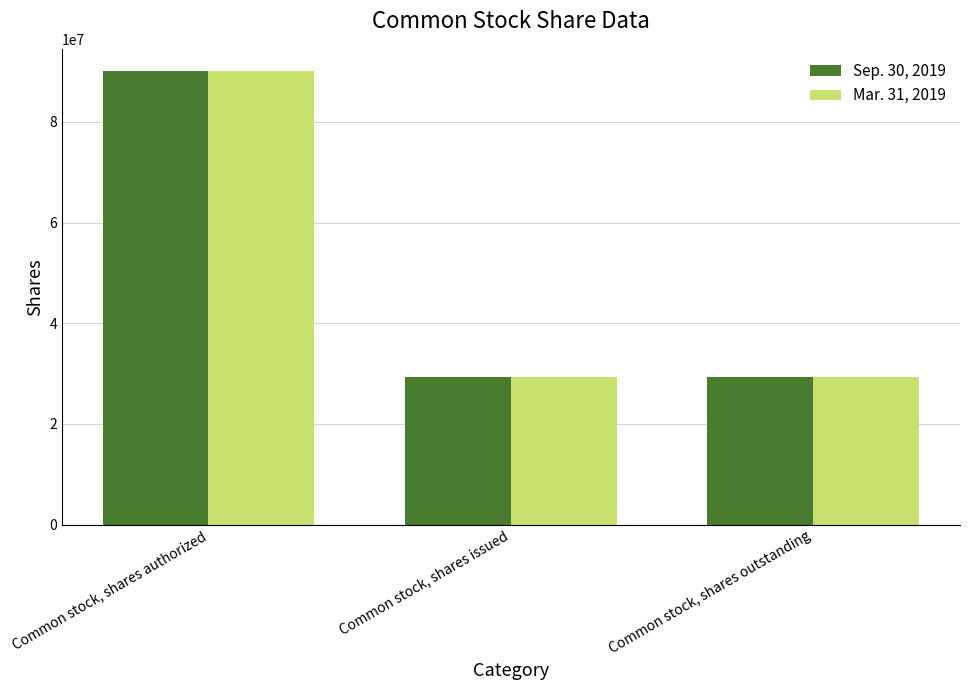

Which series has the largest range (max minus min)?

Mar. 31, 2019